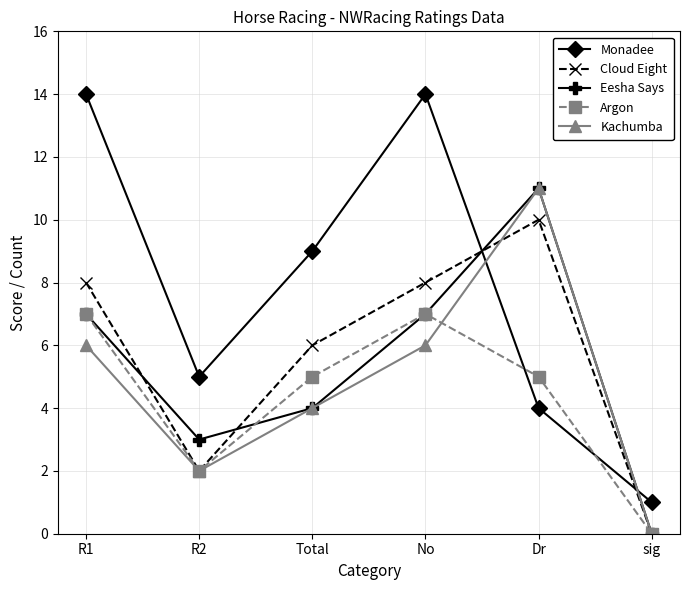

Which category has the lowest value in the Eesha Says series?

sig